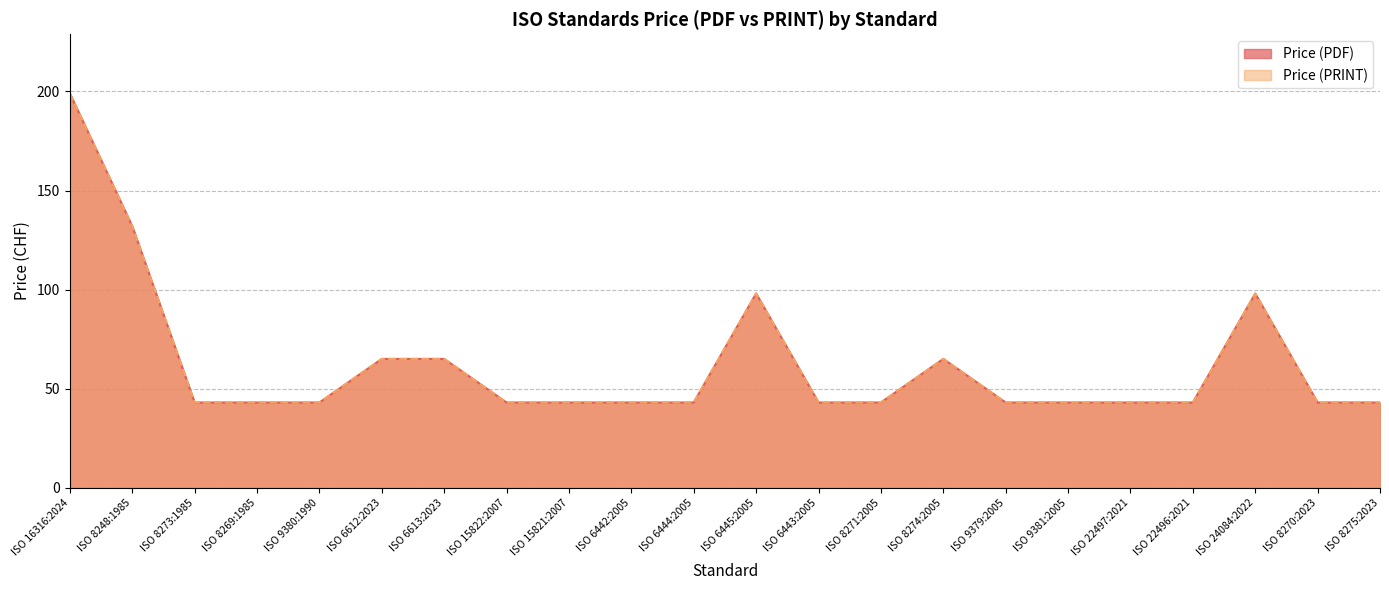

Which series has the widest spread of values?

Price (PDF)